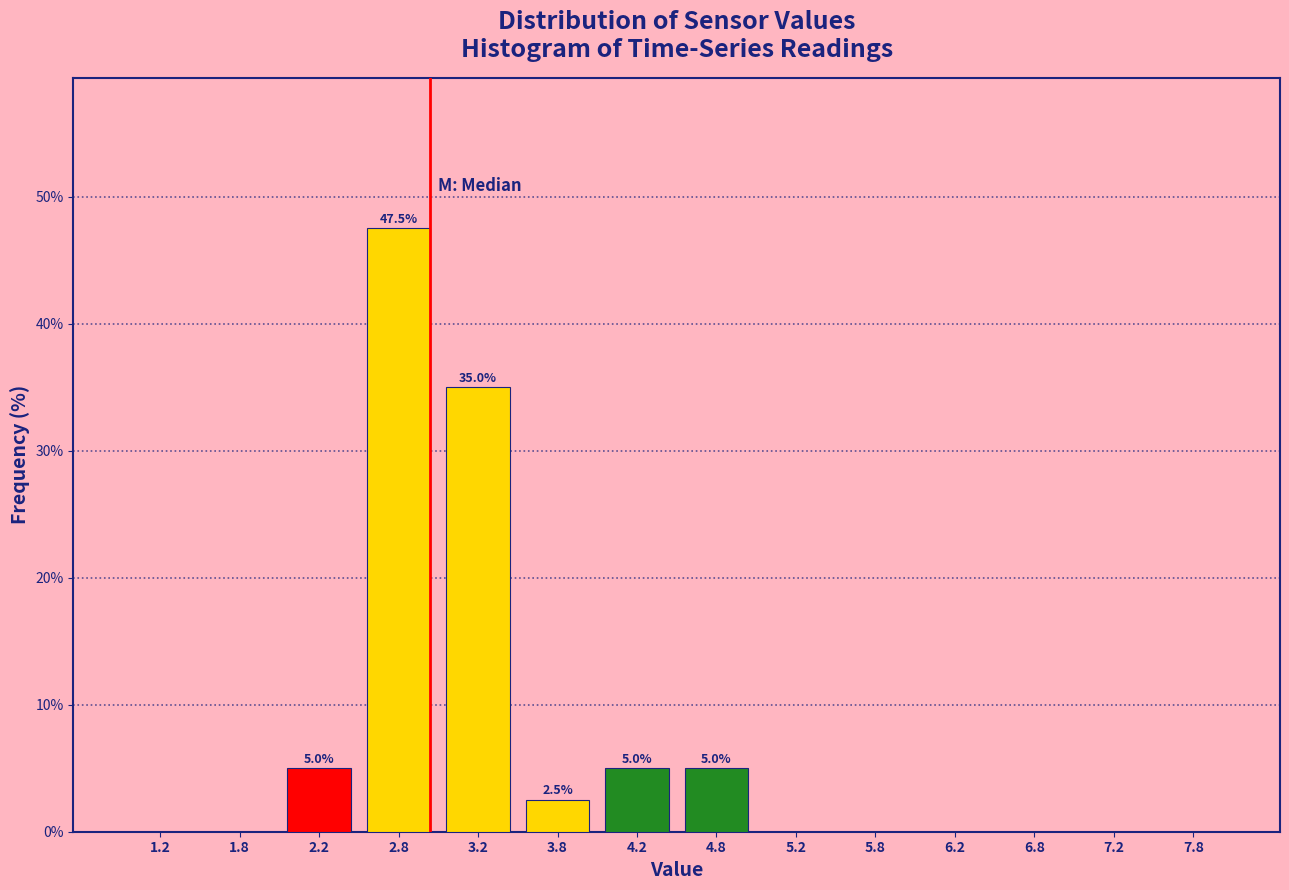

Over which range of the x-axis is the bar tallest?

2.5 to 3.0